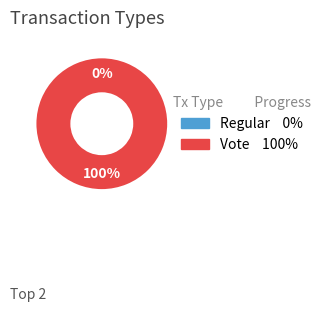

To the nearest percent, what is the average slice percentage?

50%